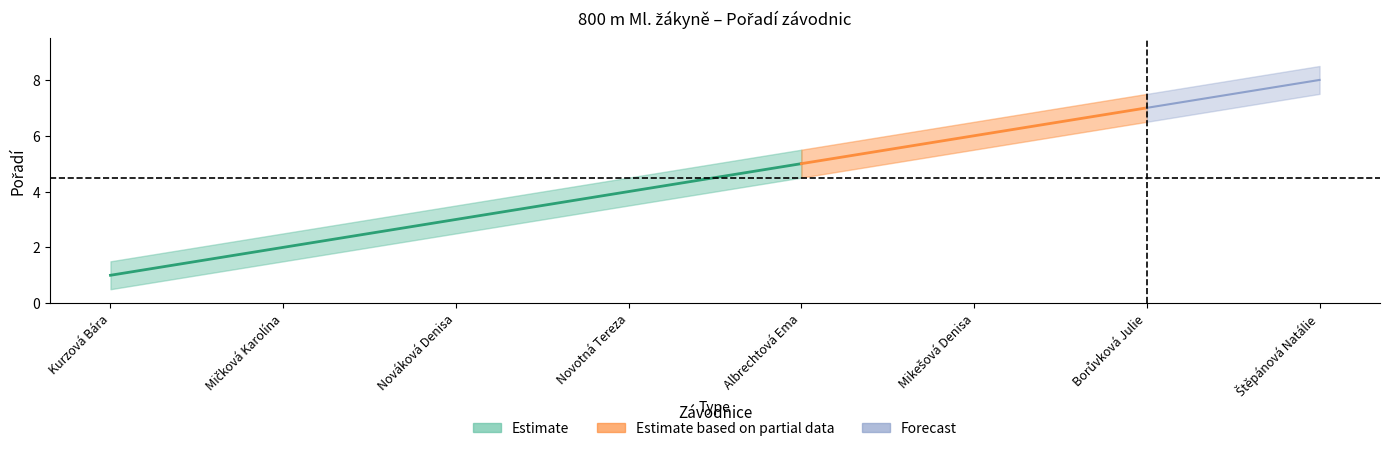

The value of Pořadí at Mikešová Denisa is 2.0. True or false?

False